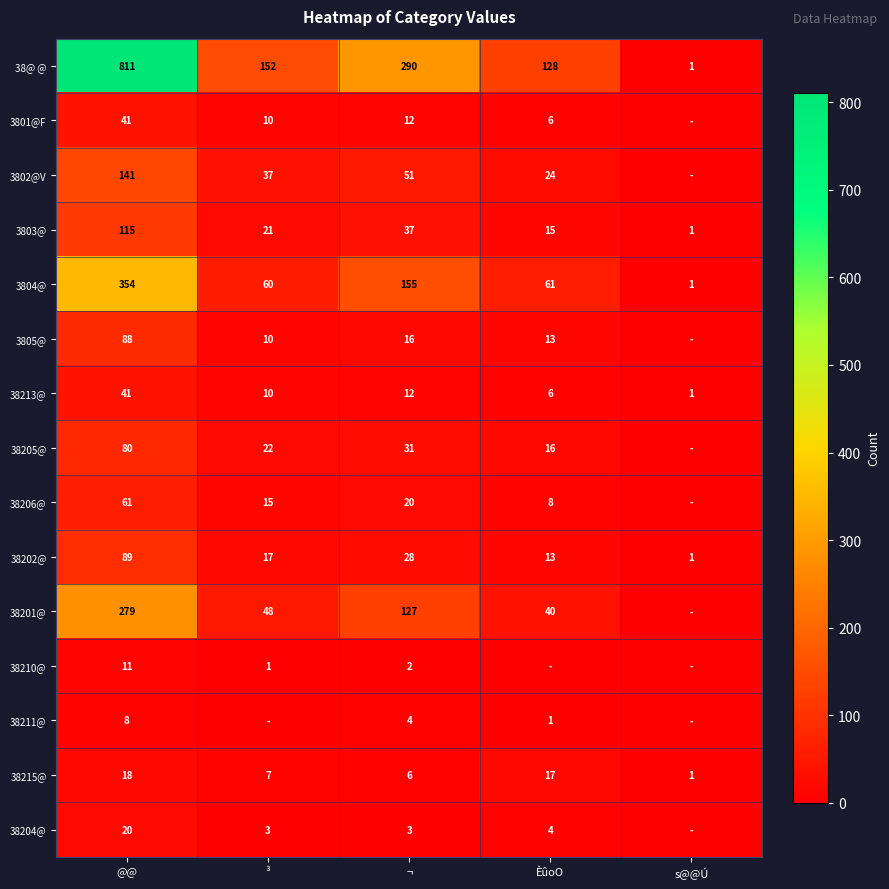

The 38210@ series shows 1 at ¬. True or false?

False